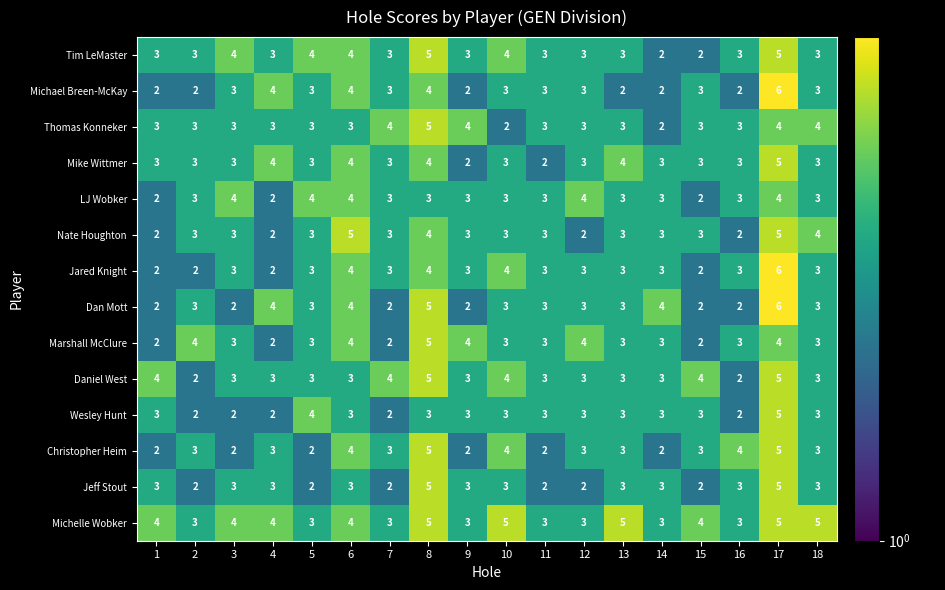

What is the maximum value for Dan Mott?

6